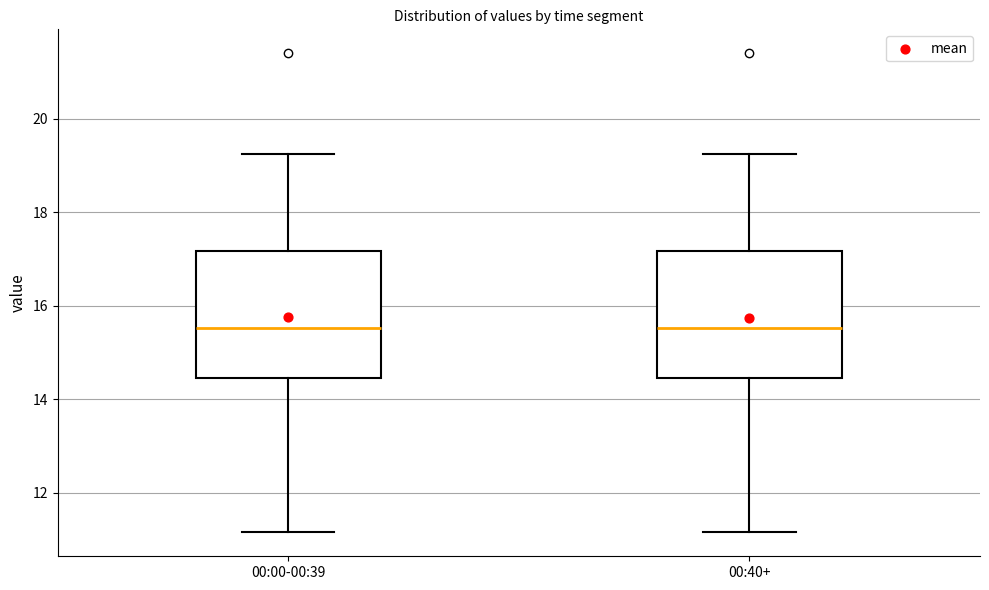

Reading left to right, transcribe this box plot: for each box, give where its median line is, the range the box spans, and where its two whiskers end, as read against the y-axis. The values are not printed on the chart, so give them approximately, as read against the axis.

00:00-00:39: median 15.6, box 14.4 to 17.2, whiskers 11.2 to 19.2
00:40+: median 15.6, box 14.4 to 17.2, whiskers 11.2 to 19.2